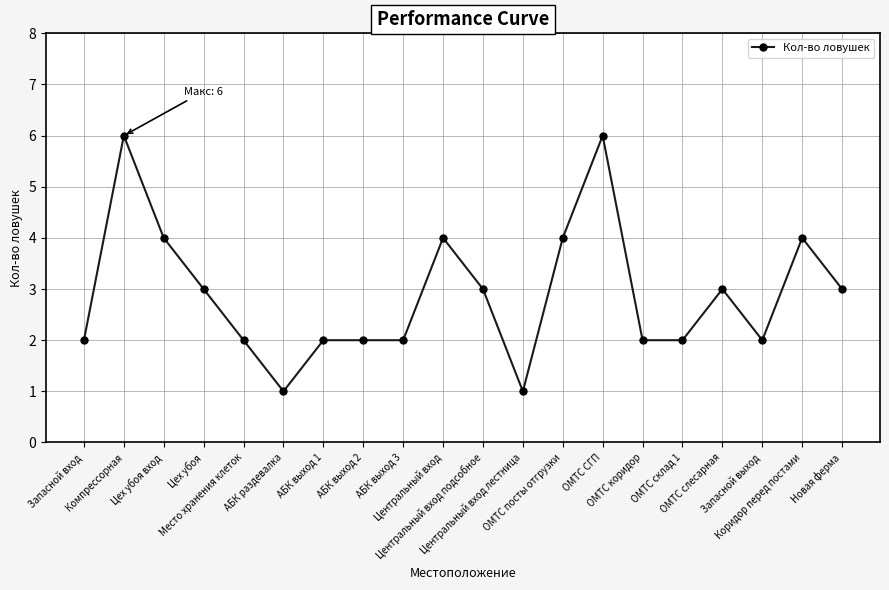

At which category does the data reach its first local valley?

АБК раздевалка